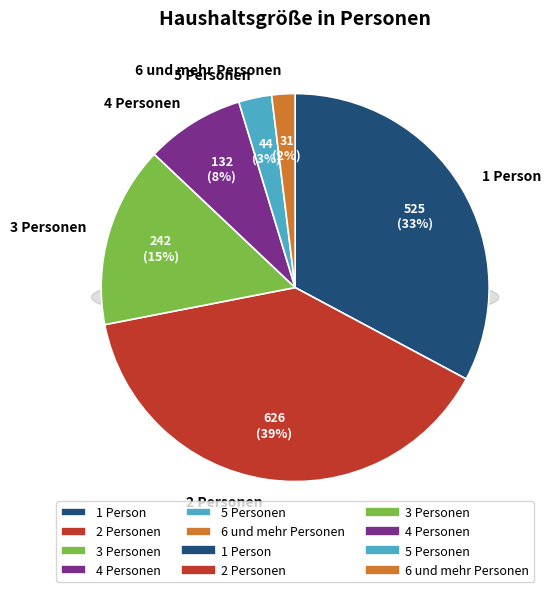

Is 2 Personen the majority of the pie?

No